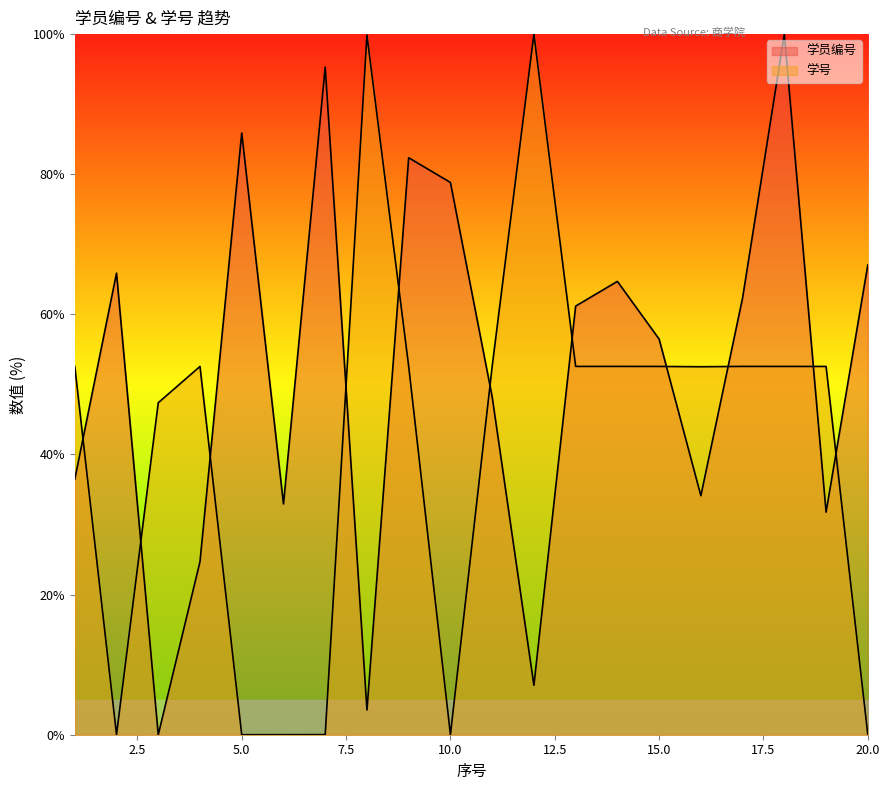

How many lines are shown in the chart?

2